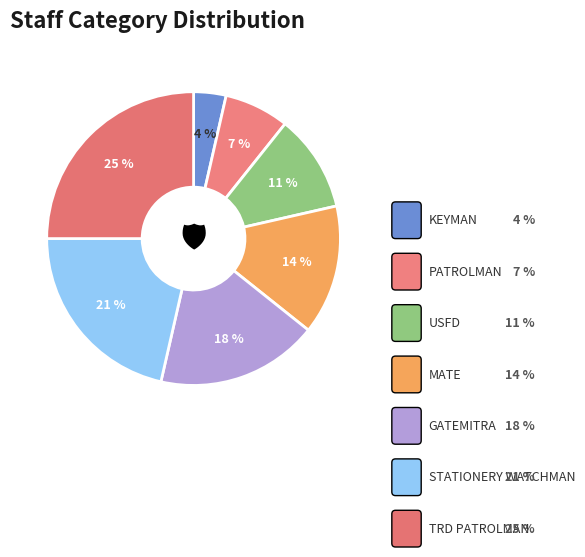

How many slices are in this pie chart?

7